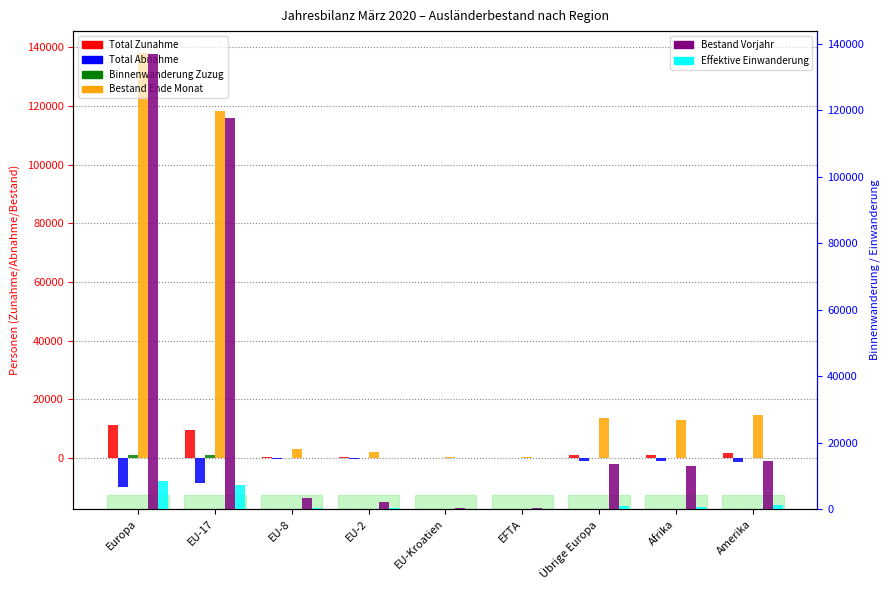

Is it true that Total Abnahme equals -8 at EU-Kroatien?

False